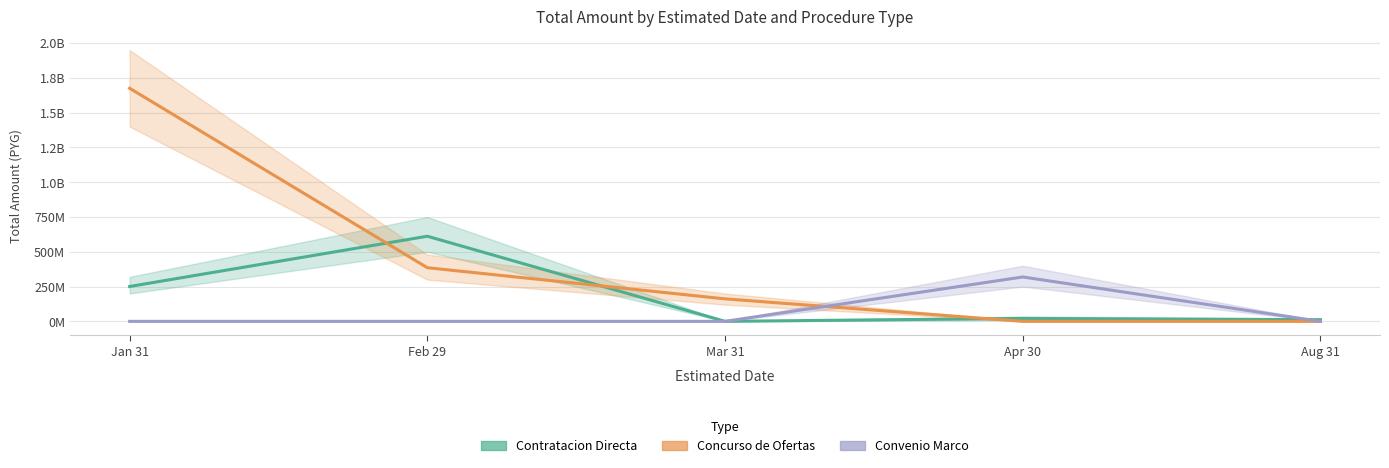

At which label is Concurso de Ofertas closest to 837818068?

Feb 29